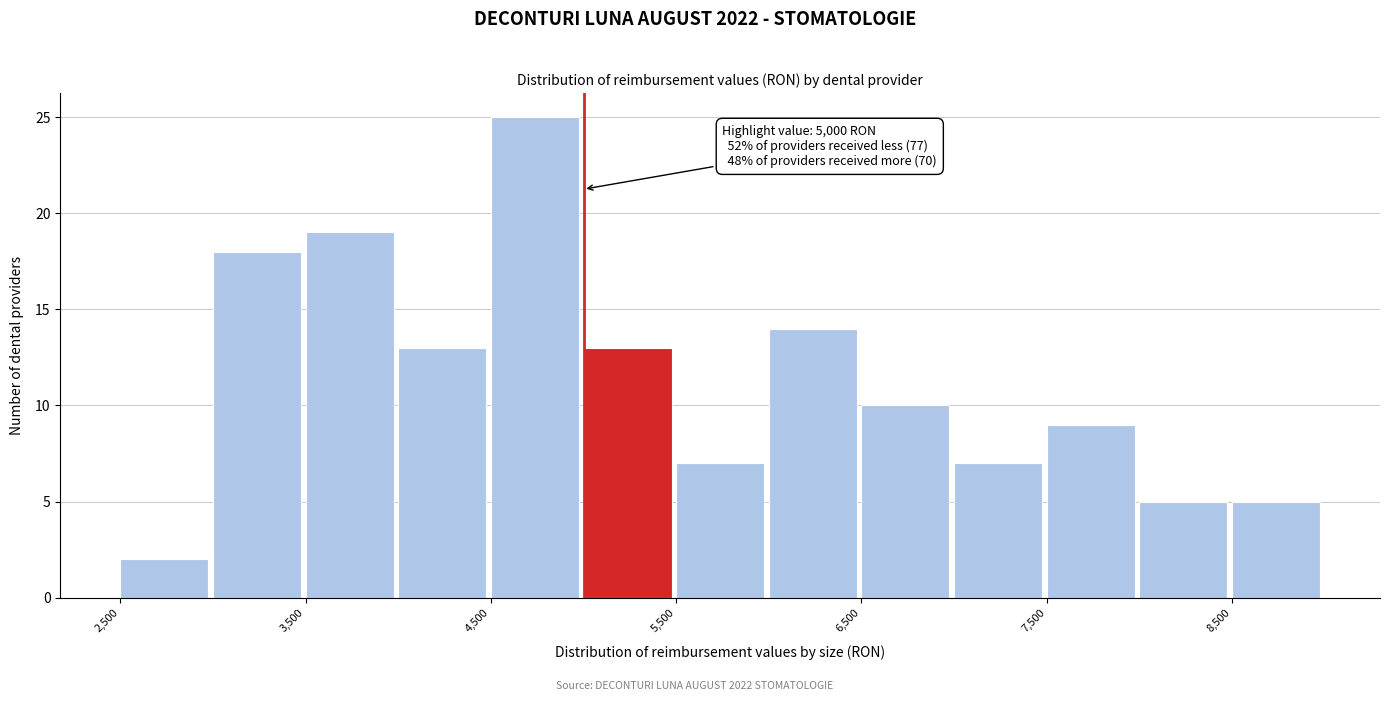

Which range on the x-axis has the tallest bar?

4500 to 5000